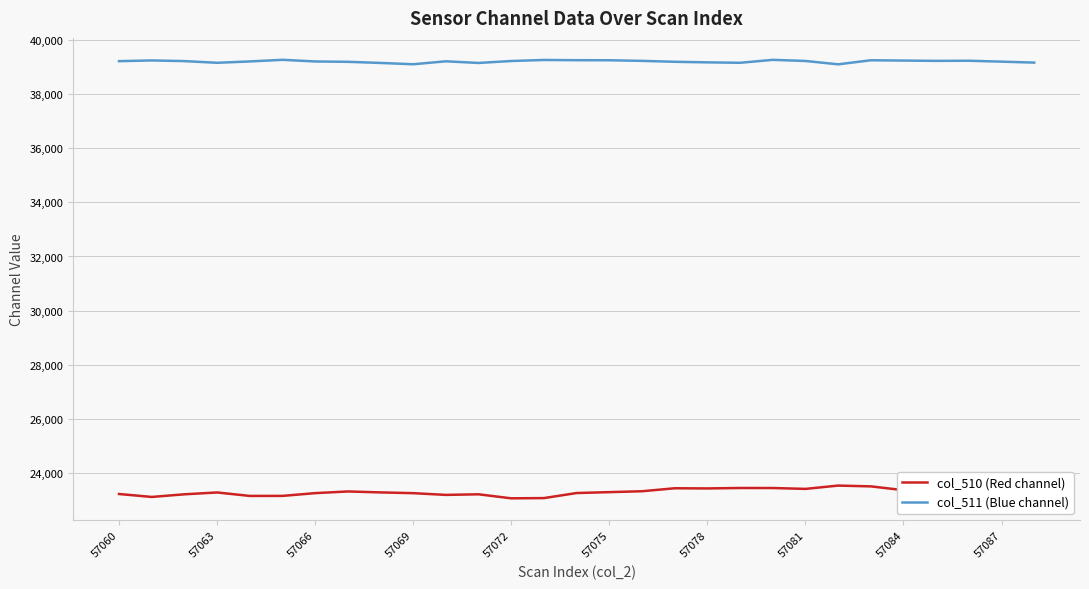

True or false: col_510 (Red channel) and col_511 (Blue channel) intersect in this chart.

False